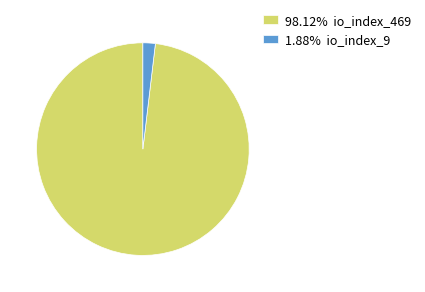

Count the number of slices in the pie.

2